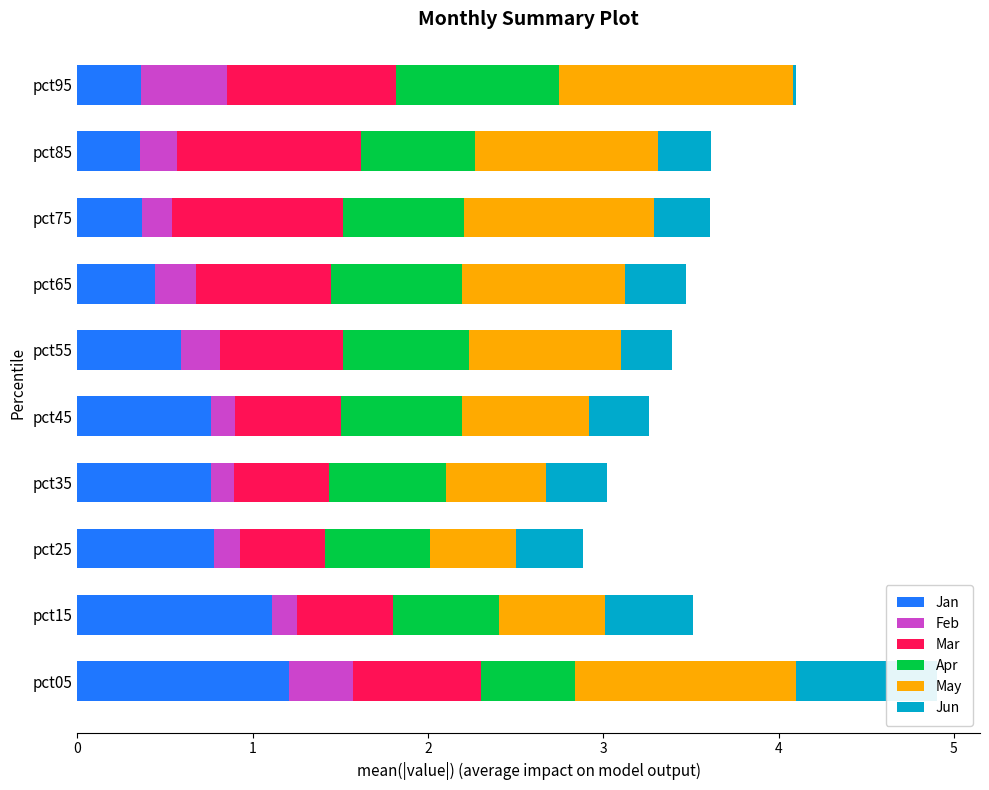

List the labels in order of Jun value, smallest first.

pct95, pct55, pct85, pct75, pct45, pct65, pct35, pct25, pct15, pct05